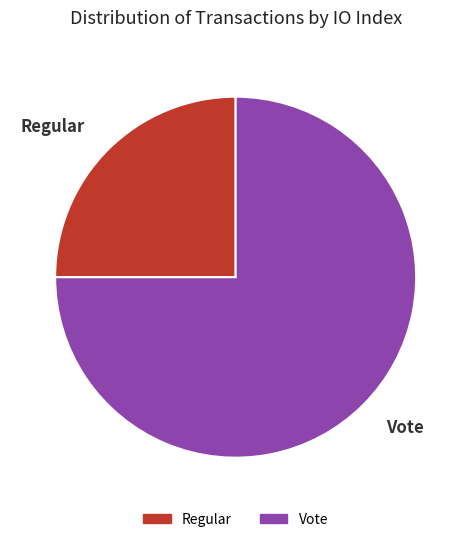

True or false: Vote accounts for 75% of the total.

True